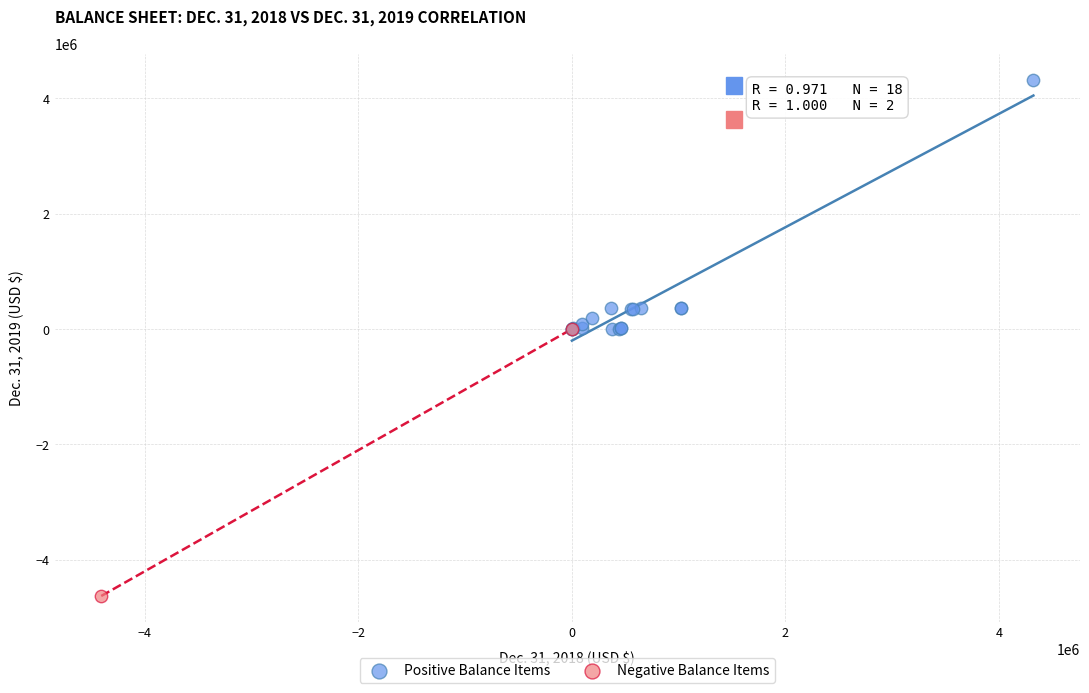

What are all the series names shown in the legend?

Positive Balance Items, Negative Balance Items